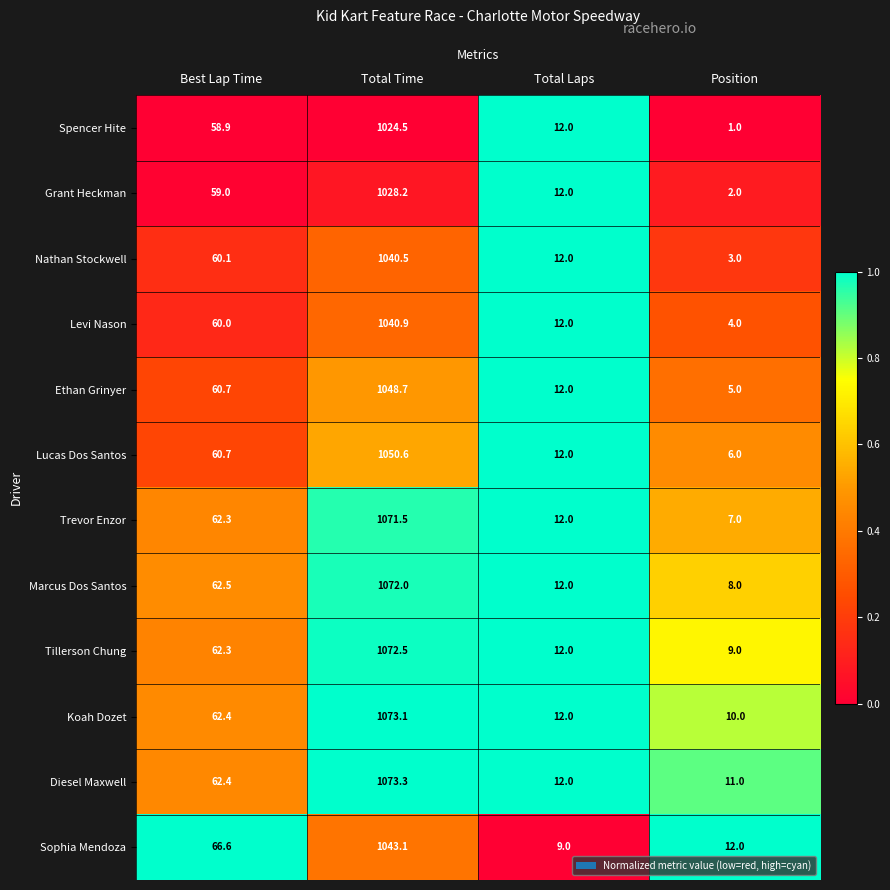

The value of Diesel Maxwell at Total Time is 1073.3. True or false?

True